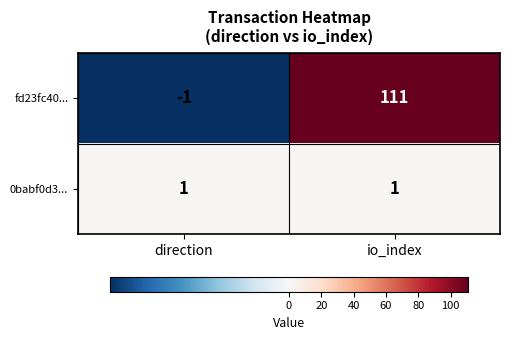

At direction, list the series in order from smallest to largest.

fd23fc40..., 0babf0d3...